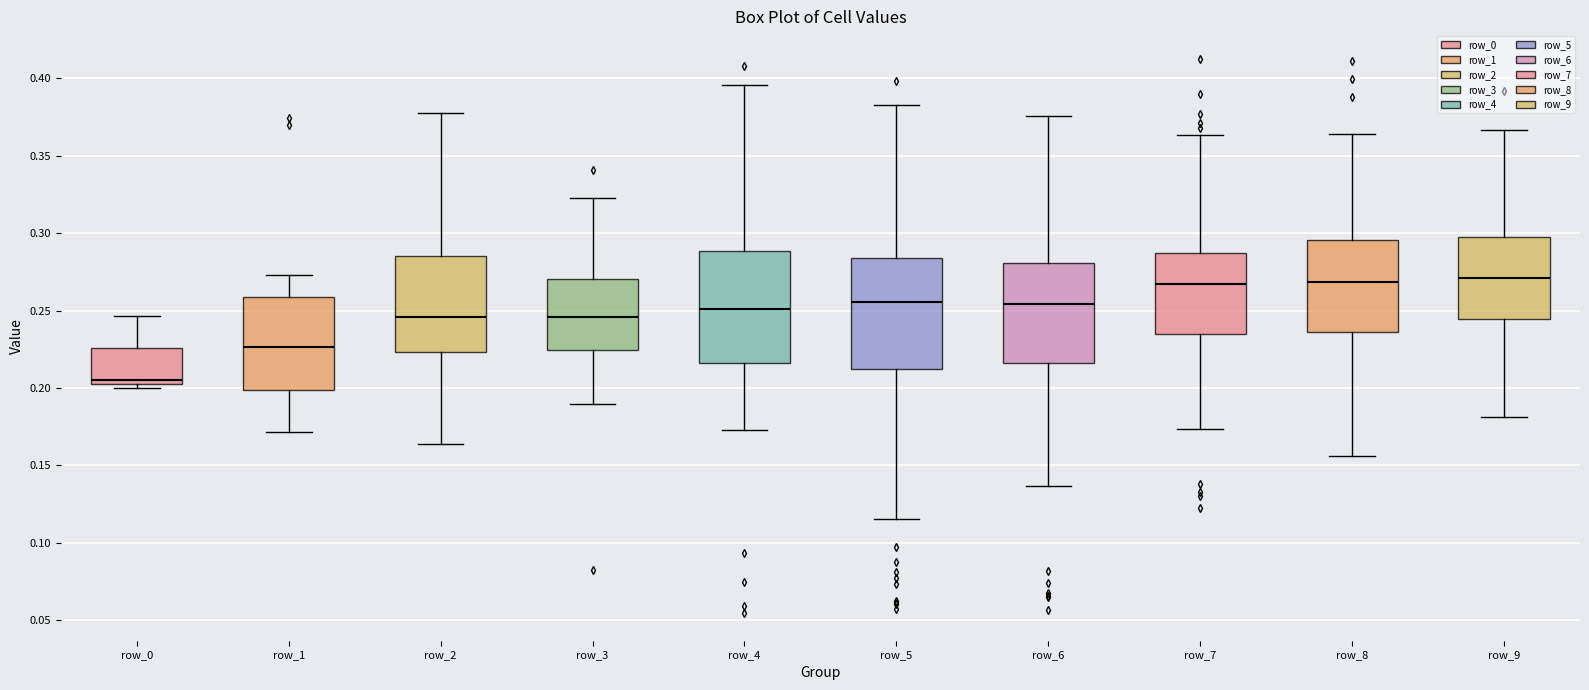

Where does the upper whisker of the box for row_2 end on the y-axis? The values are not printed on the chart, so give them approximately, as read against the axis.

0.380